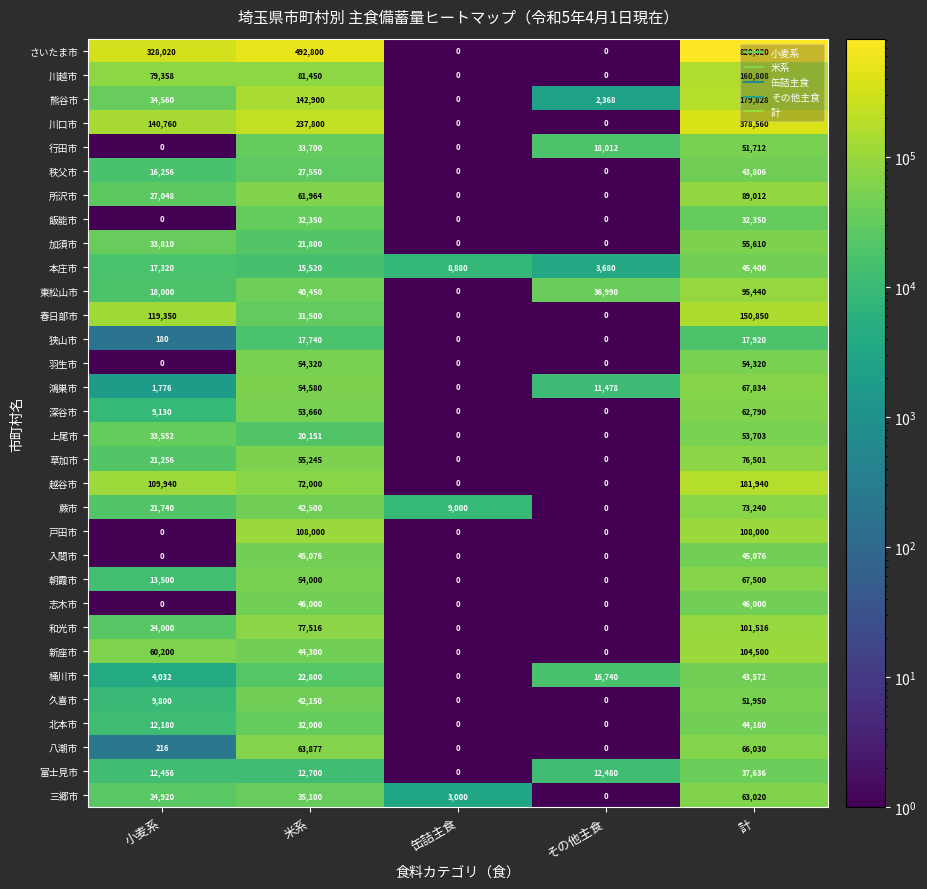

True or false: 新座市 has a value of -67575 at 缶詰主食.

False